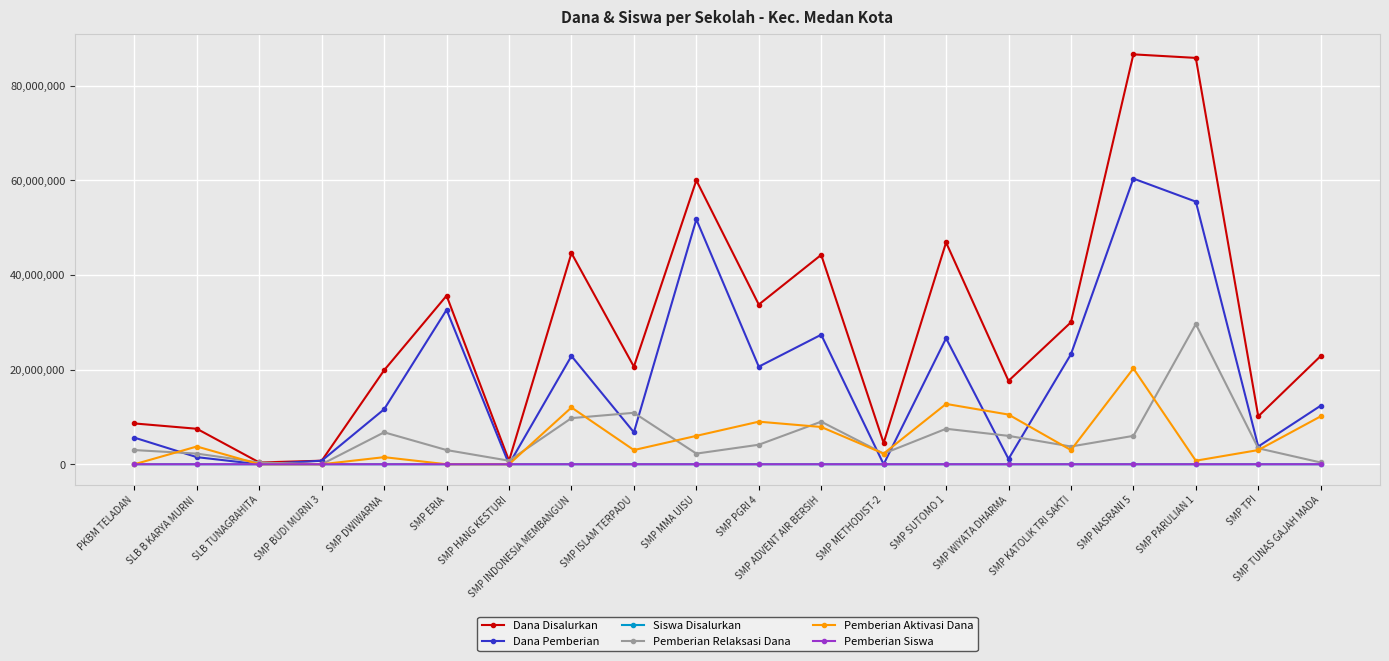

Which series has the largest total across all categories?

Dana Disalurkan